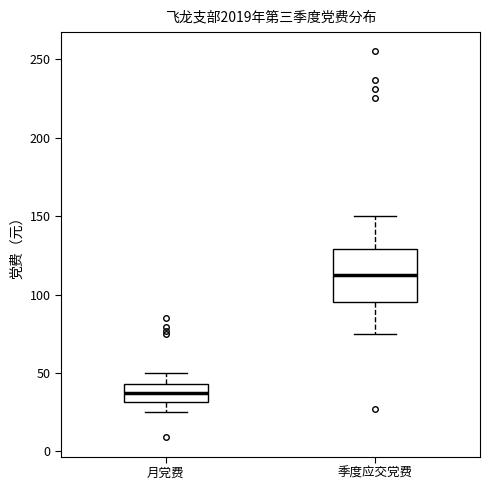

Comparing the boxes themselves (not the whiskers), which one is the tallest?

季度应交党费